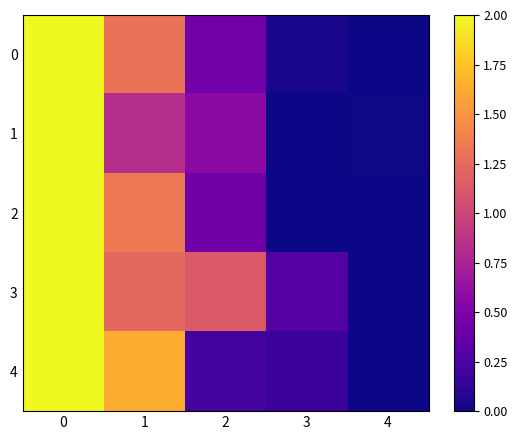

Which series has the largest total across all categories?

3